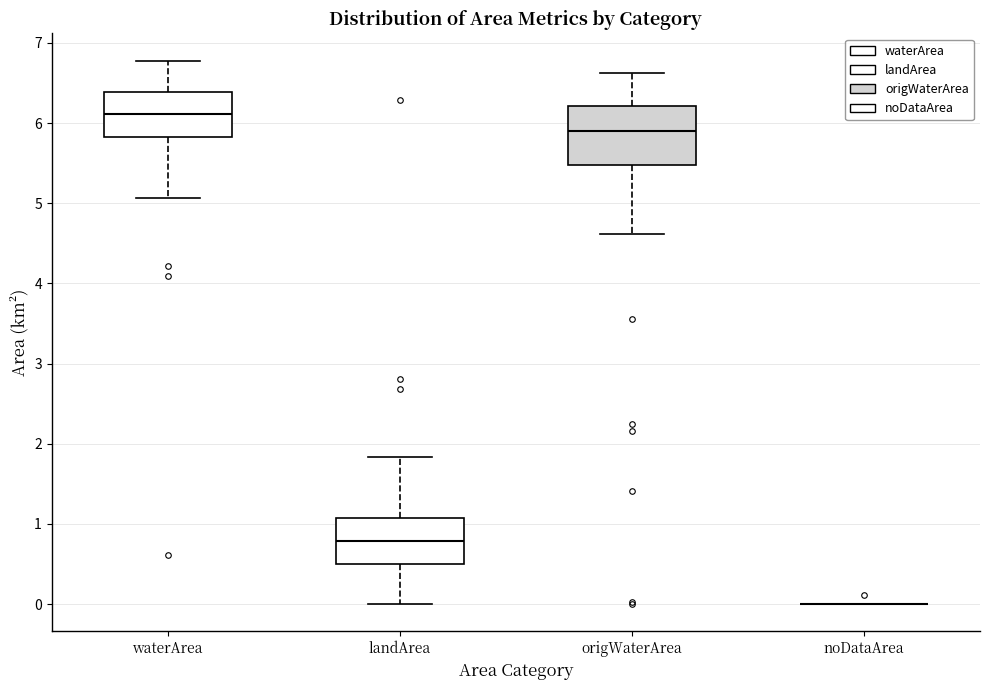

Reading left to right, read every box against the y-axis: the position of its median line, the range the box covers, and the ends of its whiskers. The values are not printed on the chart, so give them approximately, as read against the axis.

waterArea: median 6.1, box 5.8 to 6.4, whiskers 5.1 to 6.8
landArea: median 0.8, box 0.5 to 1.1, whiskers 0.0 to 1.8
origWaterArea: median 5.9, box 5.5 to 6.2, whiskers 4.6 to 6.6
noDataArea: box collapsed to a line at 0.0, whiskers 0.0 to 0.0